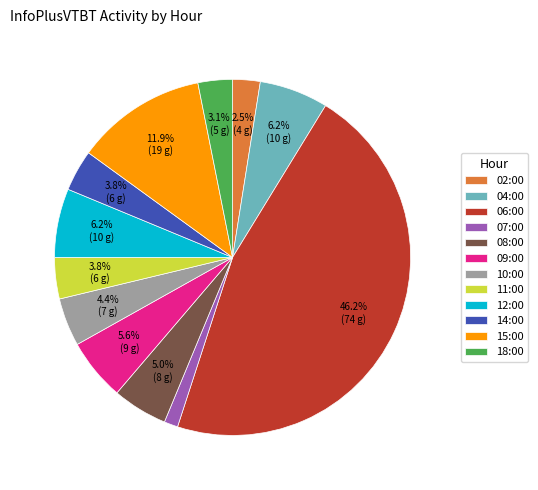

The 09:00 slice represents 20% of the pie. True or false?

False